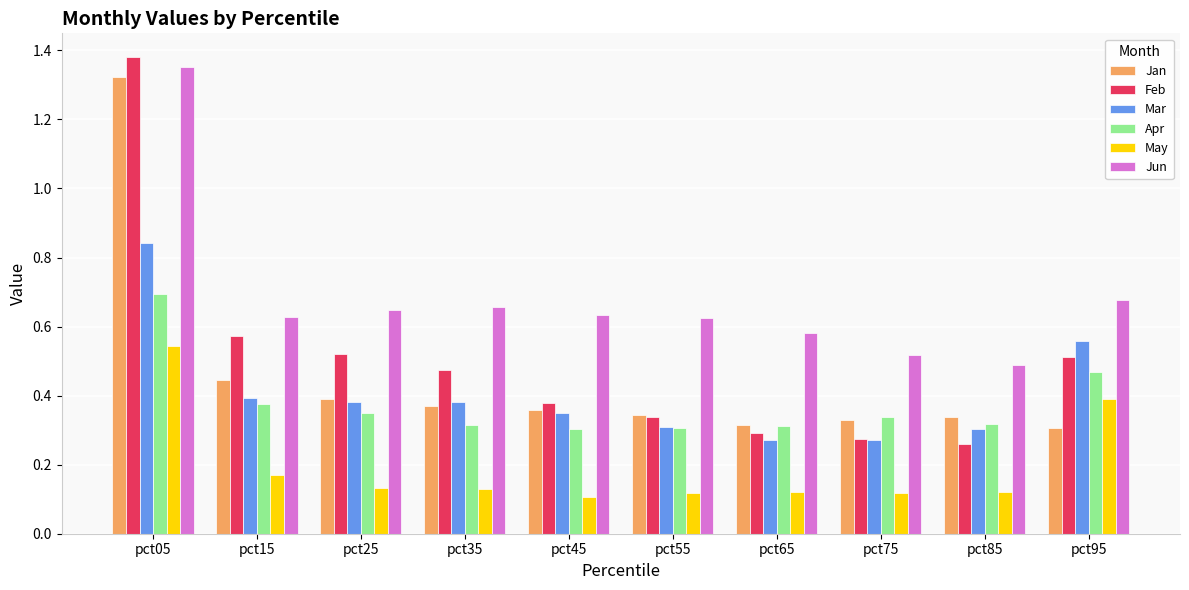

The value of Feb at pct85 is 0.3. True or false?

True